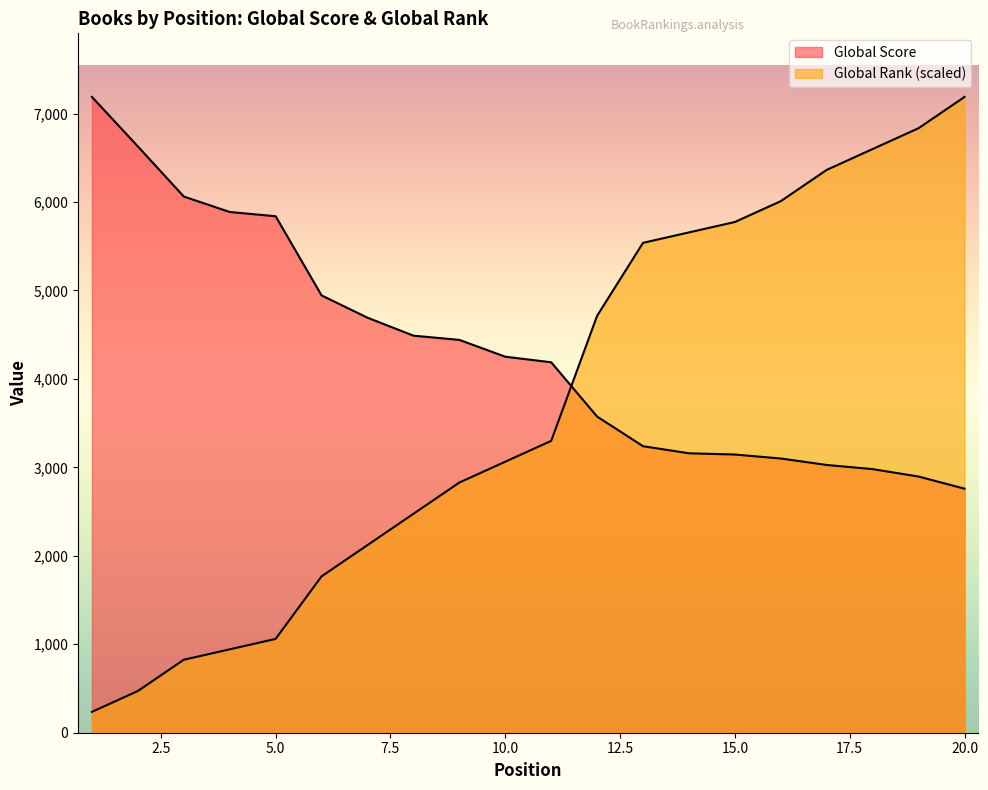

Which series has the largest range (max minus min)?

Global Rank